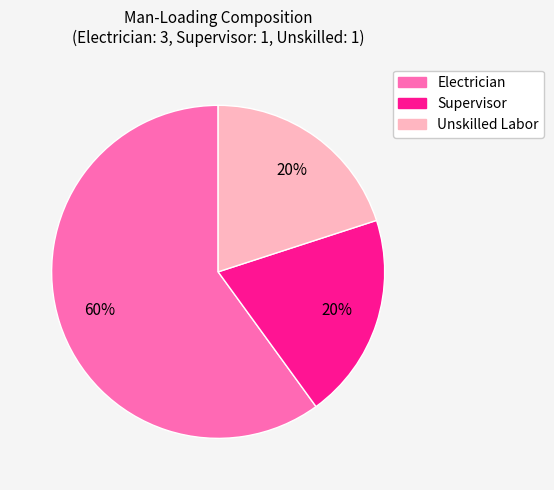

To the nearest percent, what percentage of the pie is Supervisor?

20%